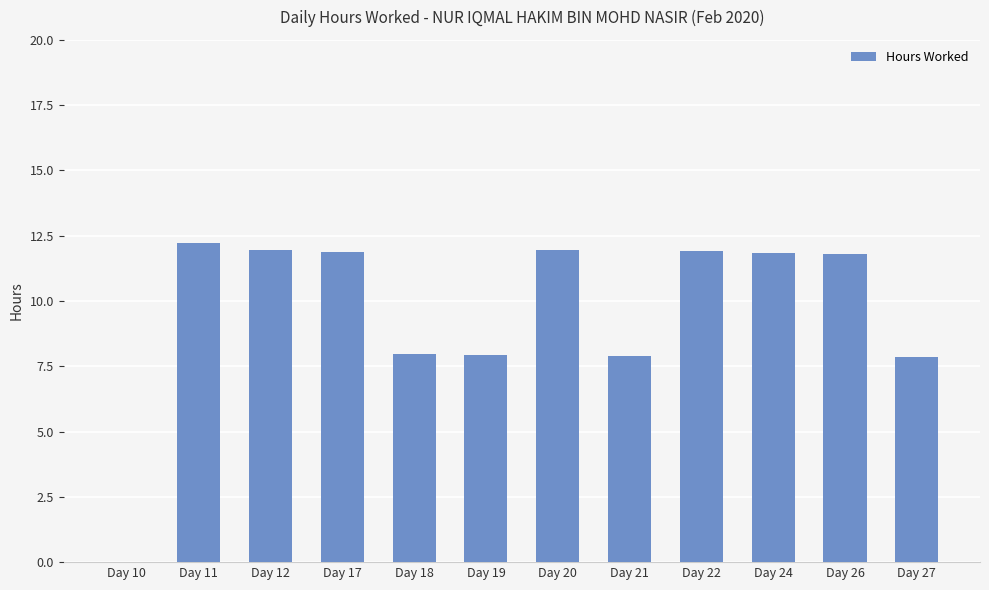

Which has a higher value, Day 19 or Day 17?

Day 17